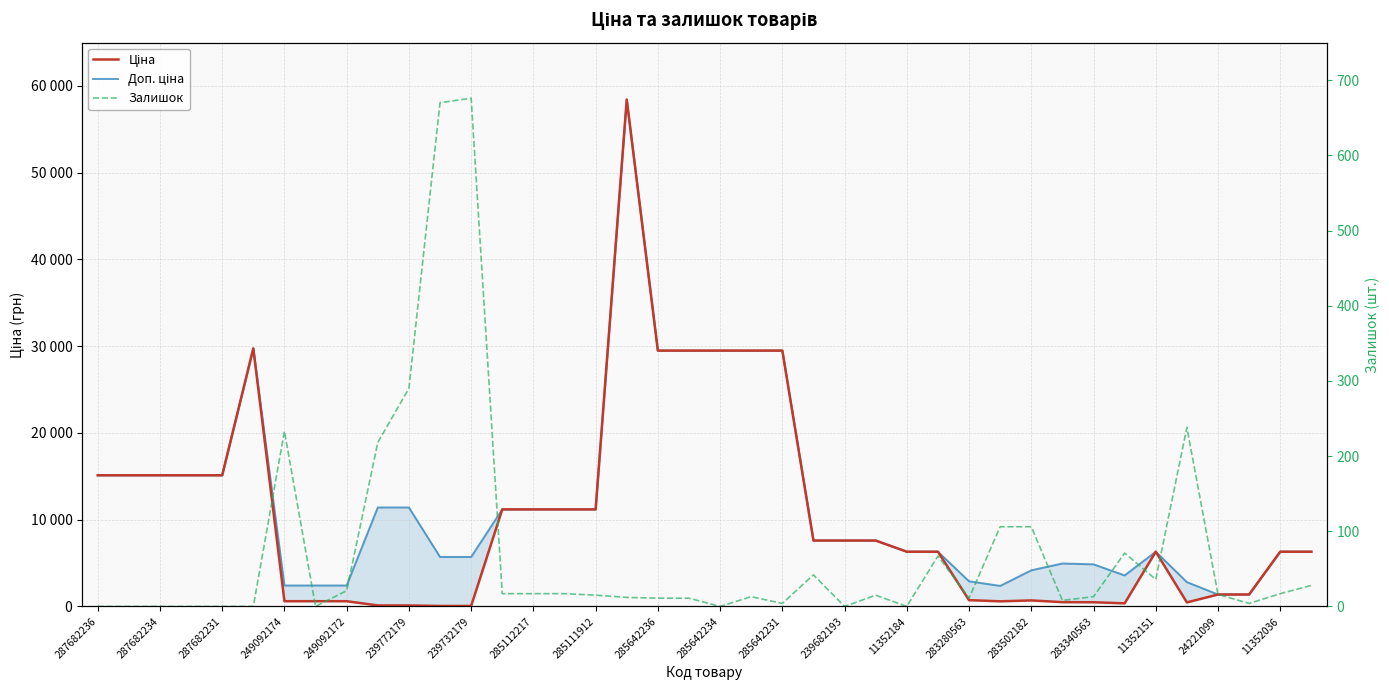

Between 283502182 and 249092172, which is larger?

249092172